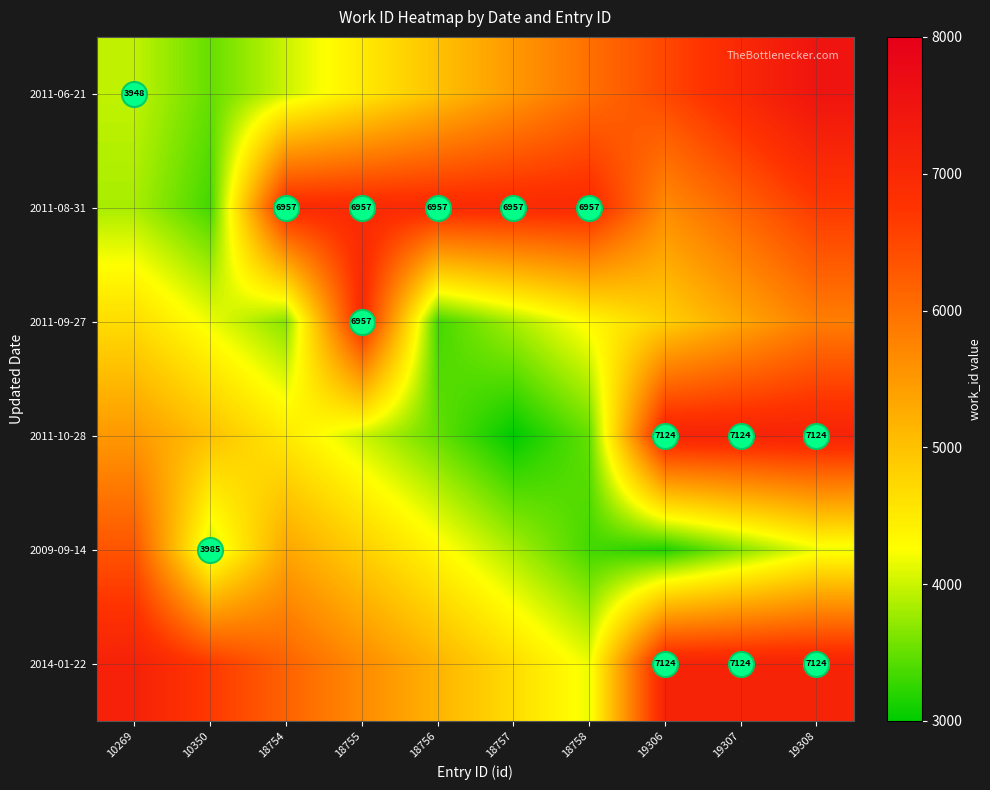

Rank the series at 10350 from lowest to highest value.

2011-08-31, 2011-06-21, 2009-09-14, 2011-09-27, 2011-10-28, 2014-01-22